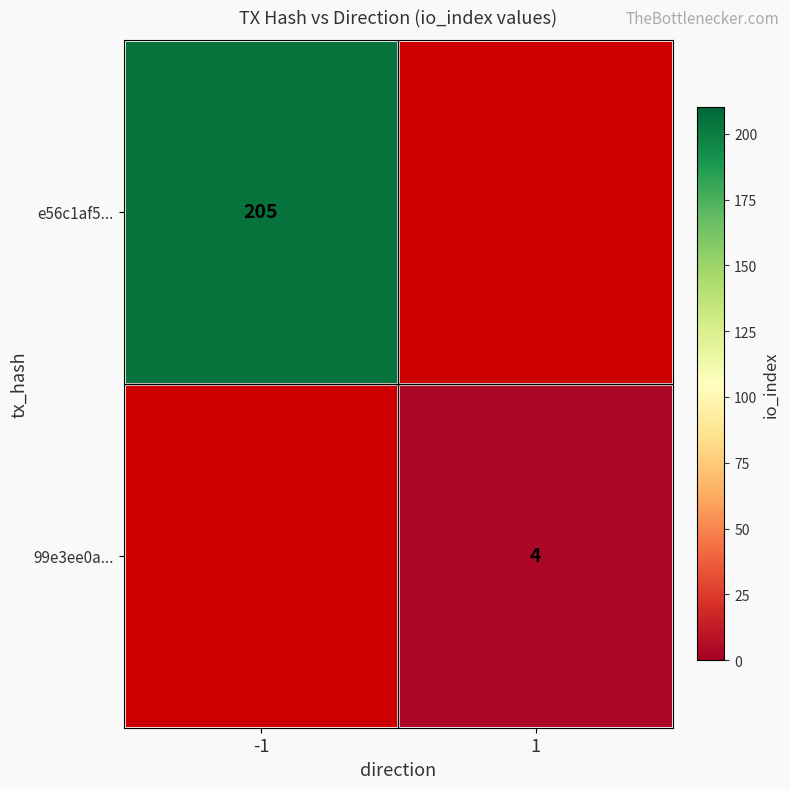

The value of e56c1af5... at -1 is 205. True or false?

True